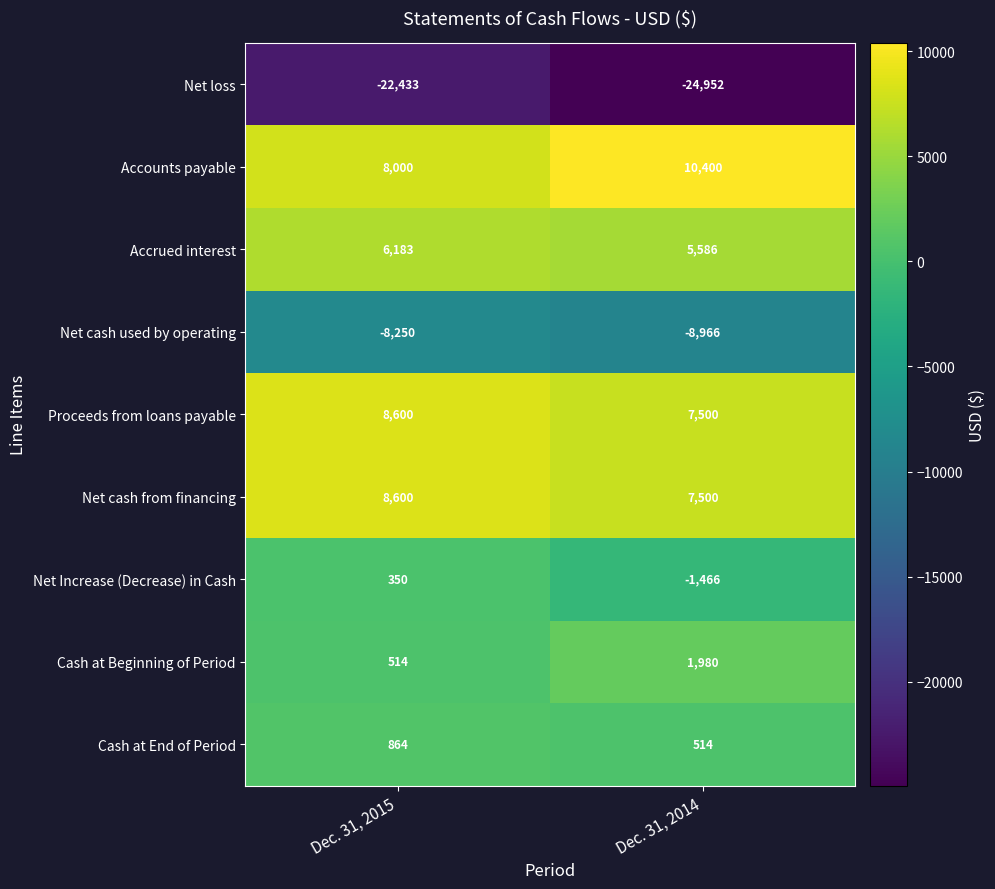

How many values in the Net Increase (Decrease) in Cash series are below 350?

1